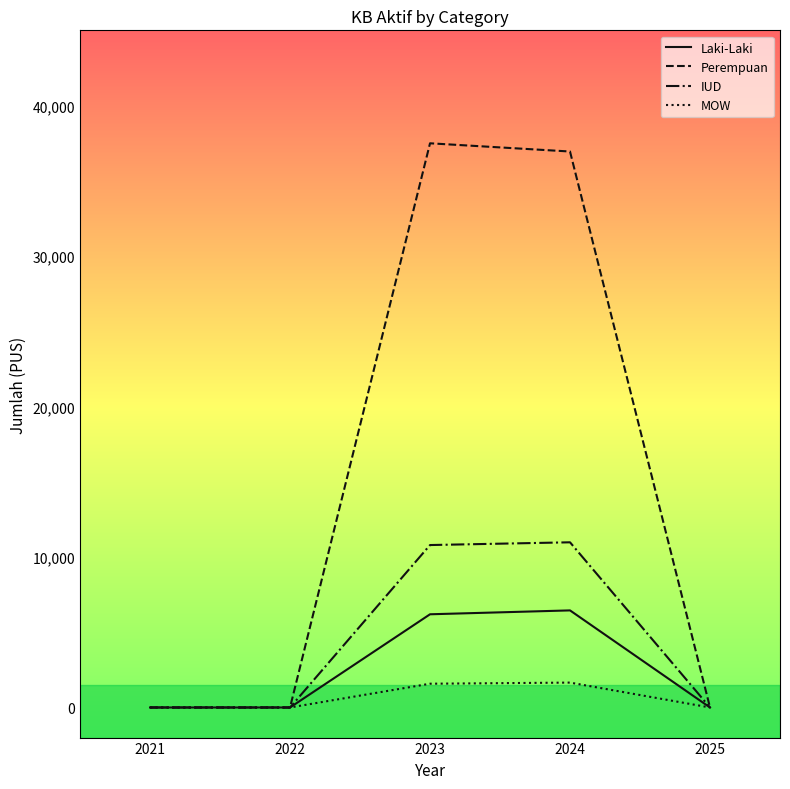

What is the maximum value shown in the chart?

37493